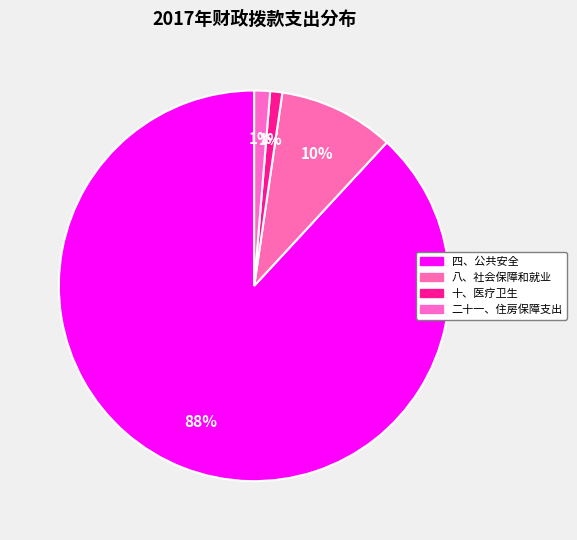

Count the number of slices in the pie.

4